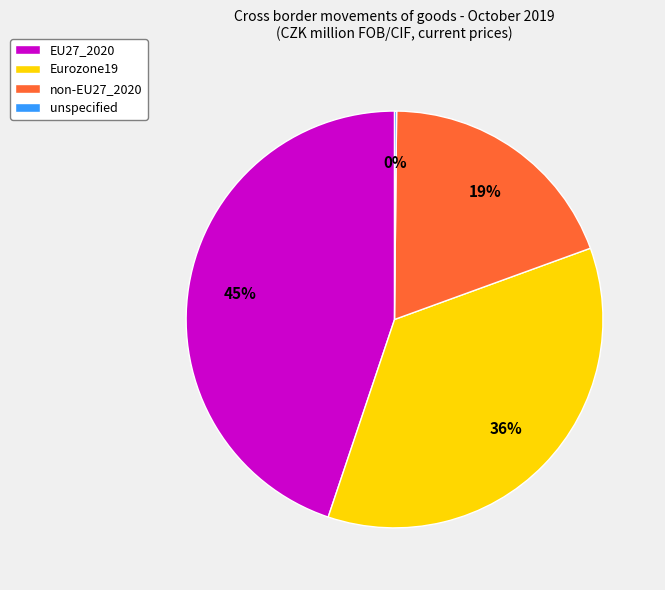

What is the largest slice in the pie chart?

EU27_2020